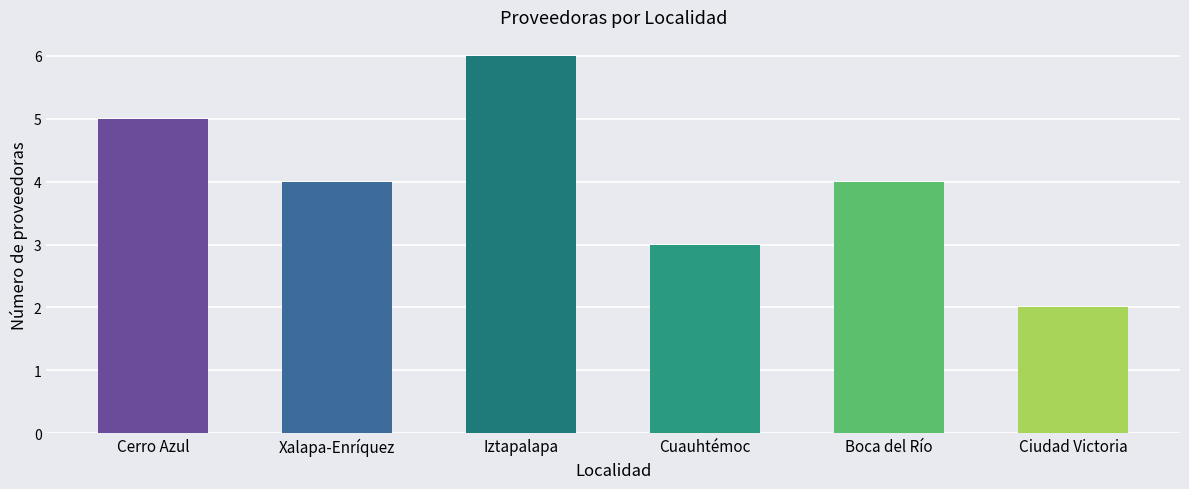

The chart shows a value of 6 at Iztapalapa. True or false?

True